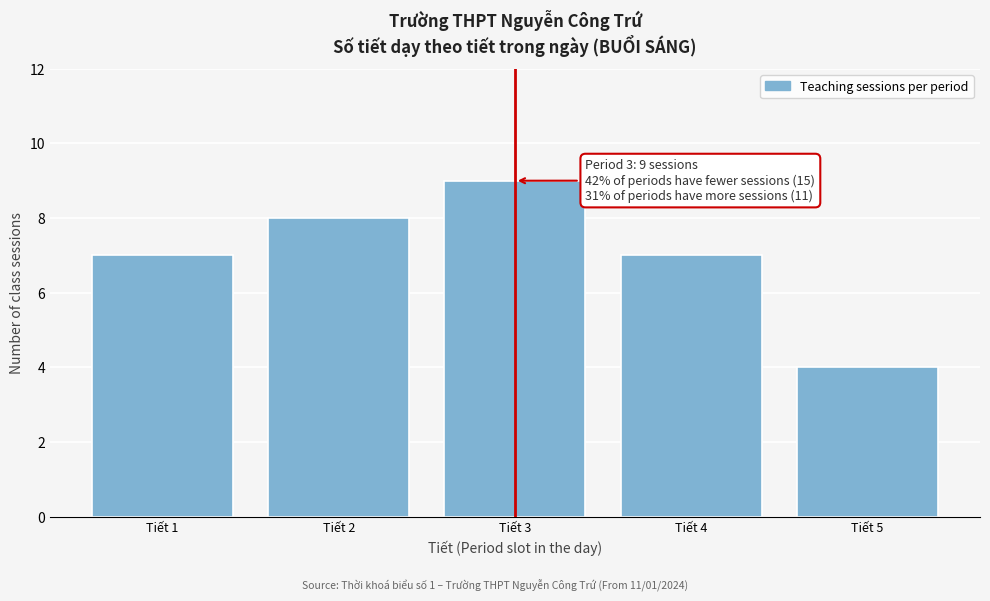

Reading right to left, what are all the values shown in this chart?

4	7	9	8	7